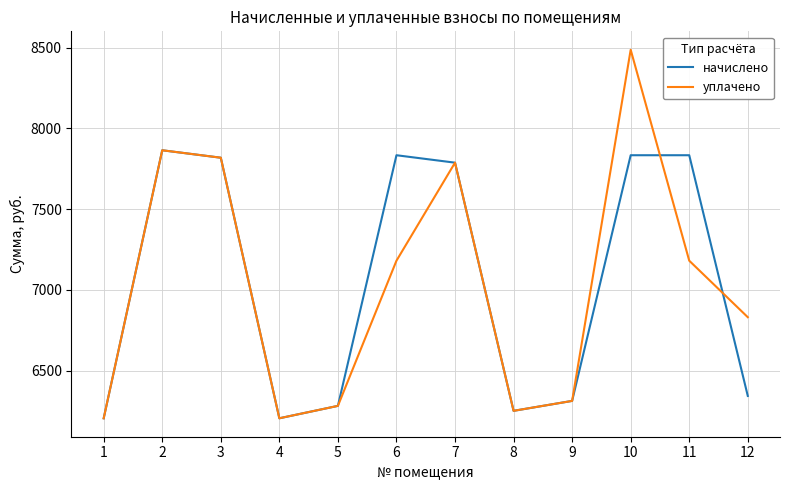

List the series in order of their peak value, lowest first.

начислено, уплачено